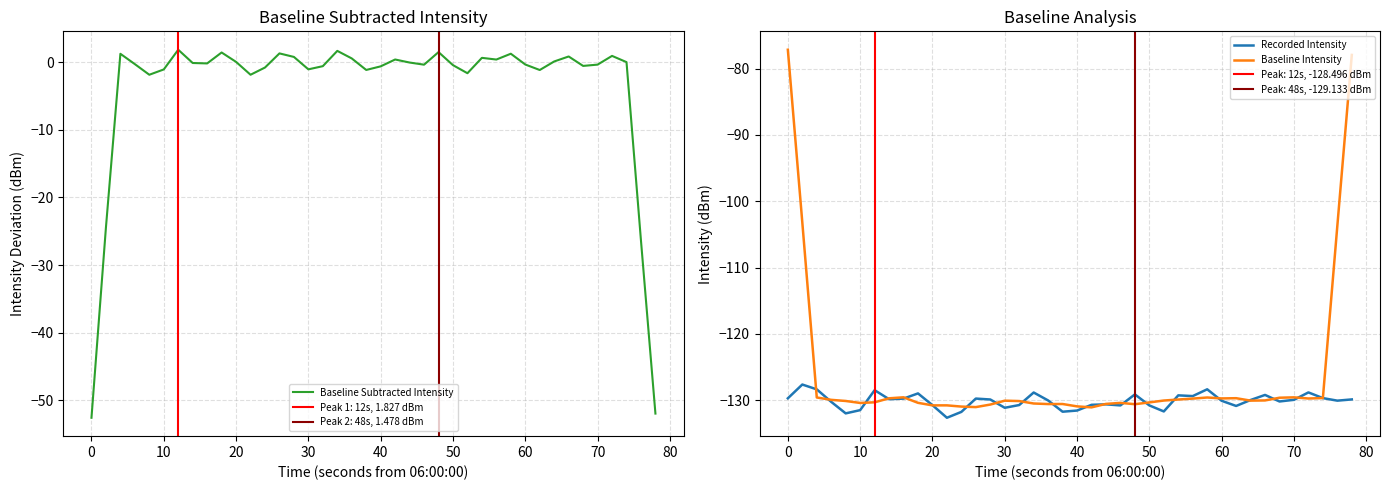

What is the maximum value for Recorded Intensity?

-127.6